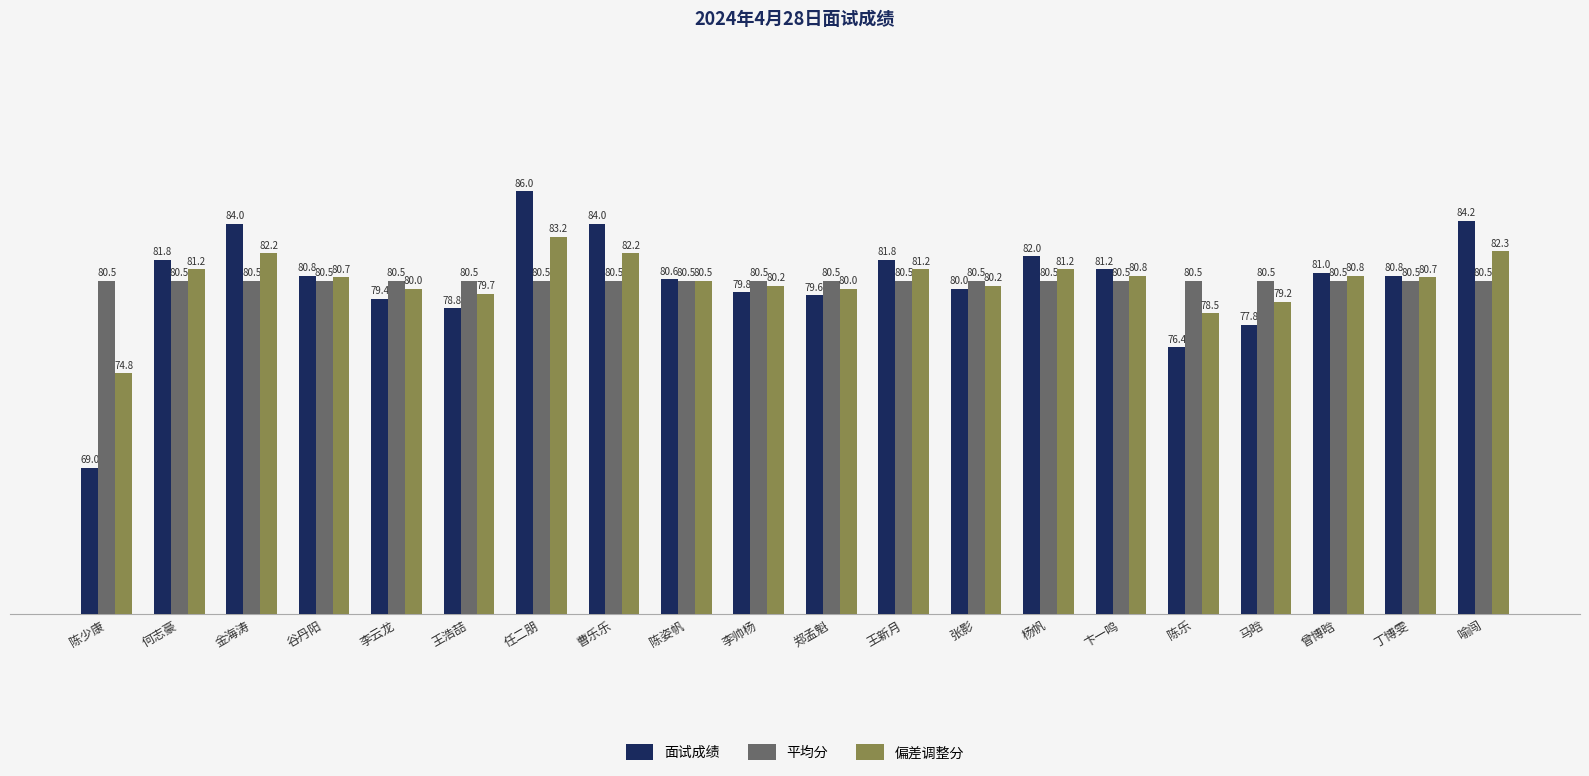

What is the total value across all series at 曾博晗?

242.3